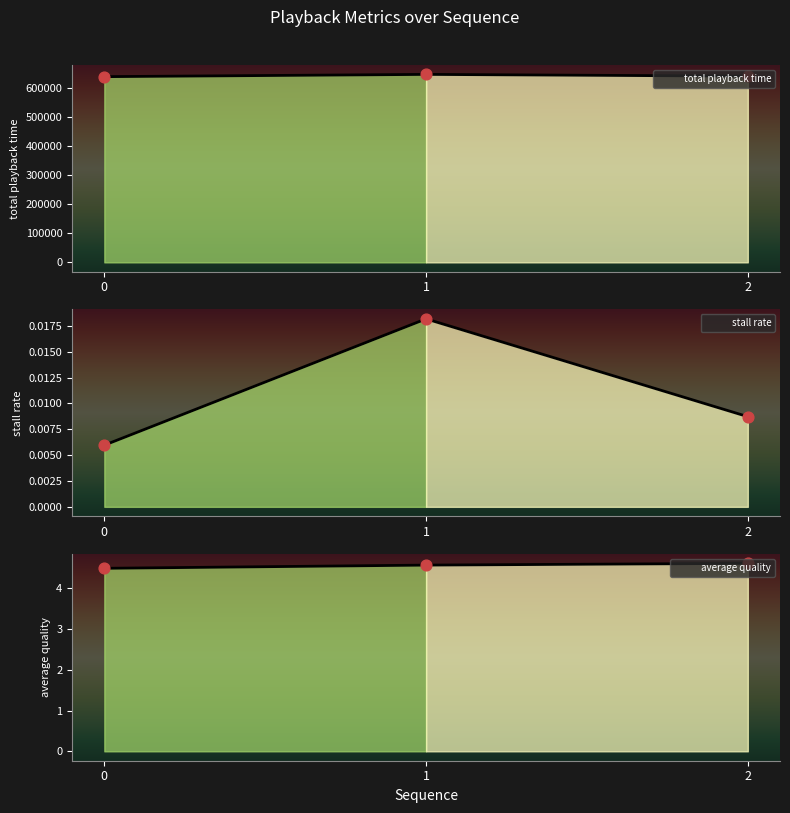

Which series has the largest Y range (max minus min)?

total playback time